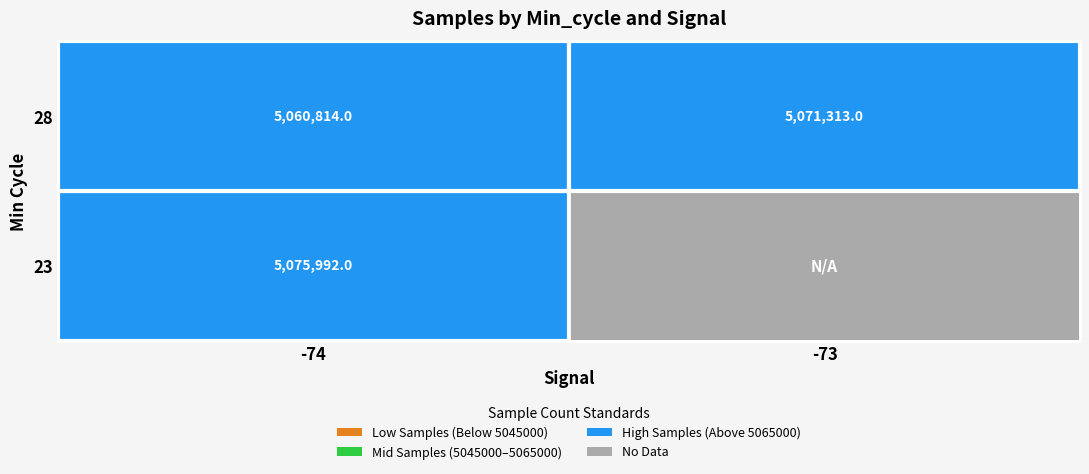

Count the number of categories in the chart.

2